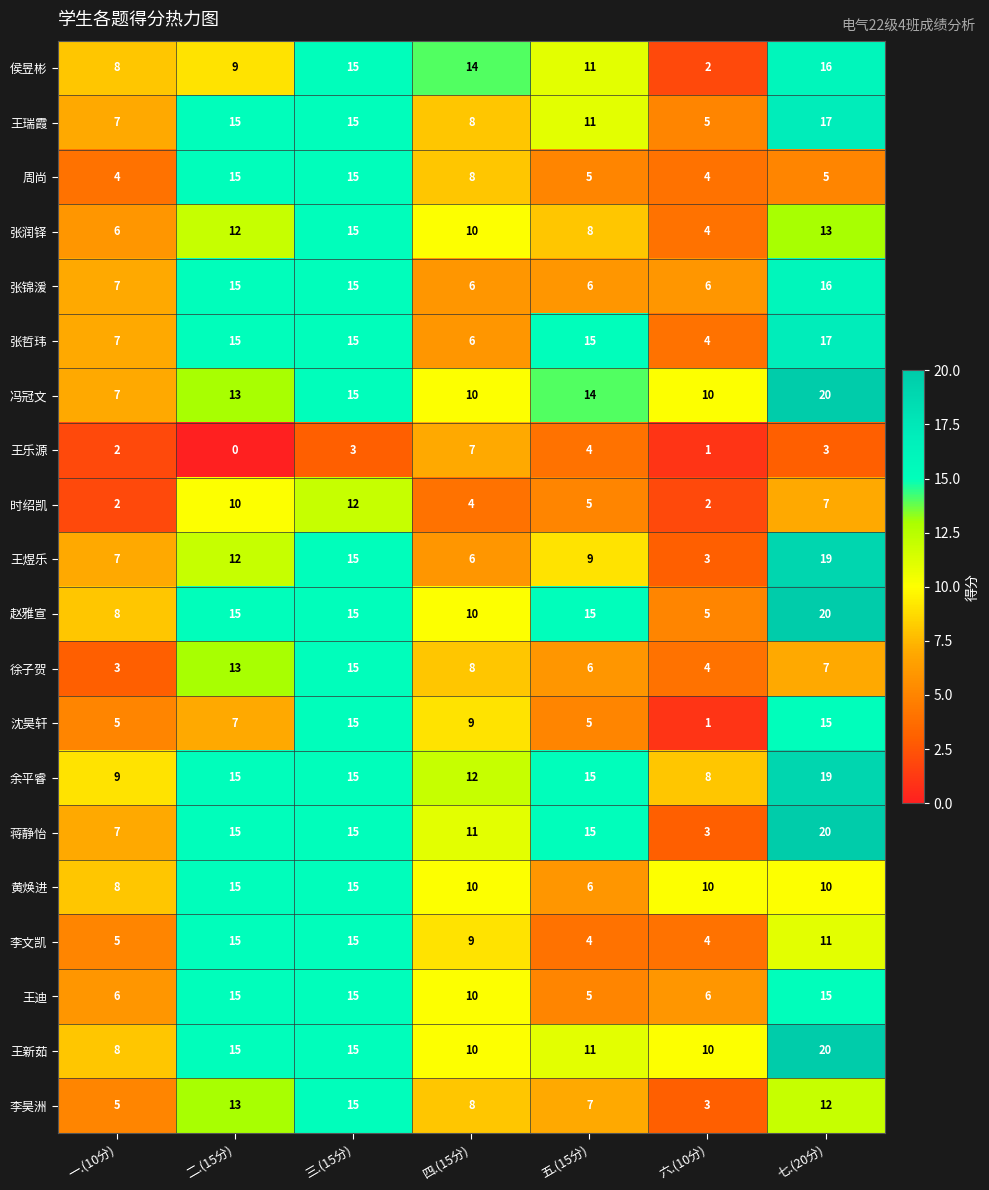

What is the average value of the 王迪 series?

10